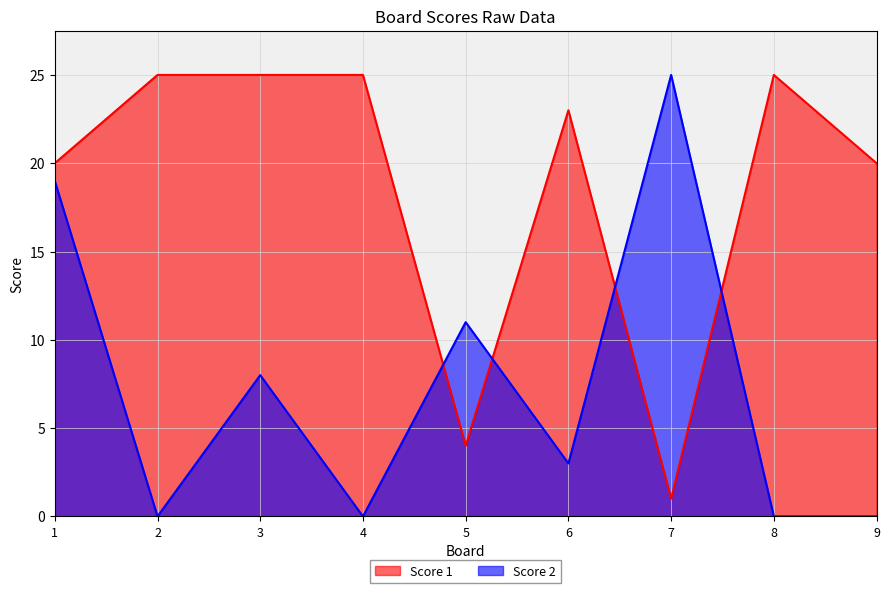

The Score 1 series shows 20 at 9. True or false?

True